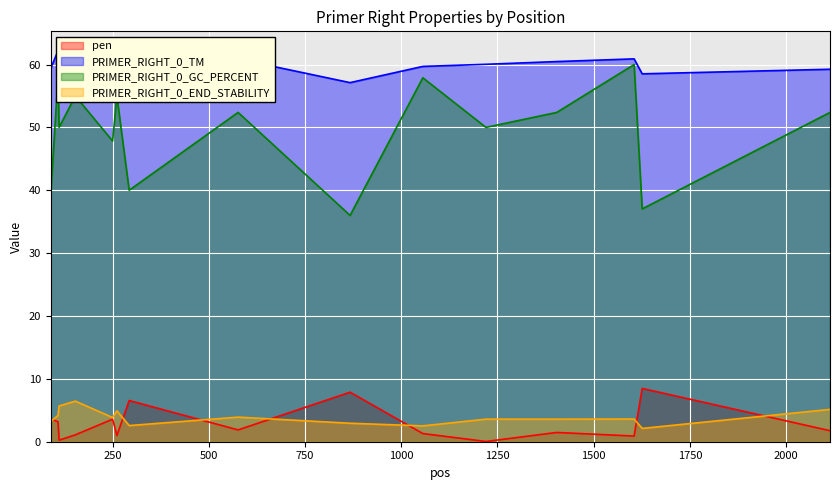

Reading left to right, transcribe all the data shown in this chart.

pen: 3.6	3.2	0.2	1.1	3.6	1.0	6.6	1.9	7.9	1.3	0.0	1.5	0.9	8.5	1.8
PRIMER_RIGHT_0_TM: 59.4	62.2	59.8	61.1	59.4	59.0	58.4	60.9	57.1	59.7	60.0	60.5	60.9	58.5	59.2
PRIMER_RIGHT_0_GC_PERCENT: 39.1	57.9	50.0	55.0	47.8	55.0	40.0	52.4	36.0	57.9	50.0	52.4	60.0	37.0	52.4
PRIMER_RIGHT_0_END_STABILITY: 3.2	4.2	5.7	6.5	3.9	4.9	2.6	3.9	2.9	2.5	3.6	3.6	3.6	2.1	5.1